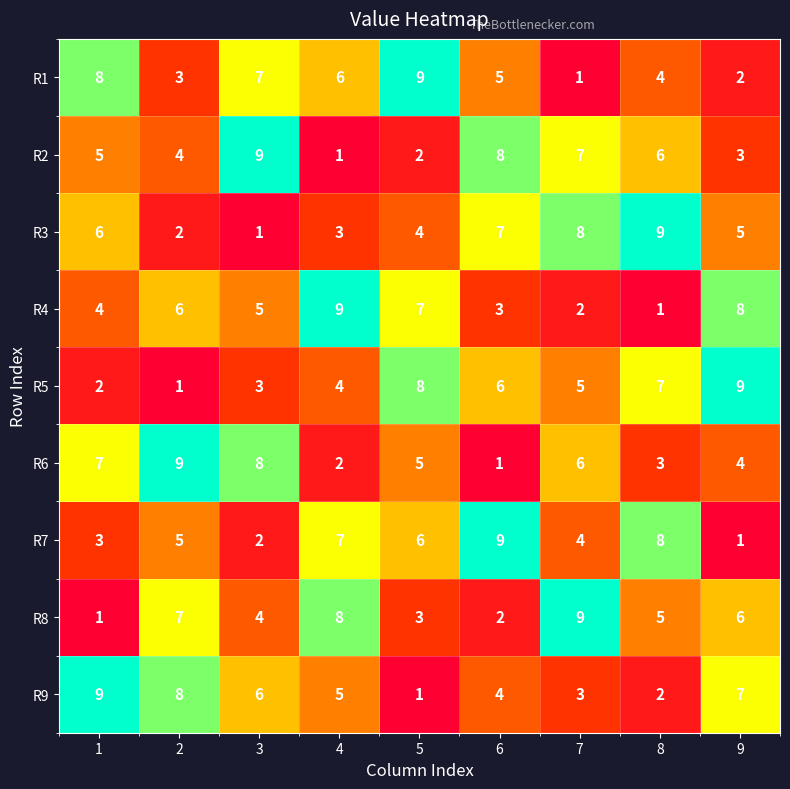

Rank the series at 6 from lowest to highest value.

R6, R8, R4, R9, R1, R5, R3, R2, R7